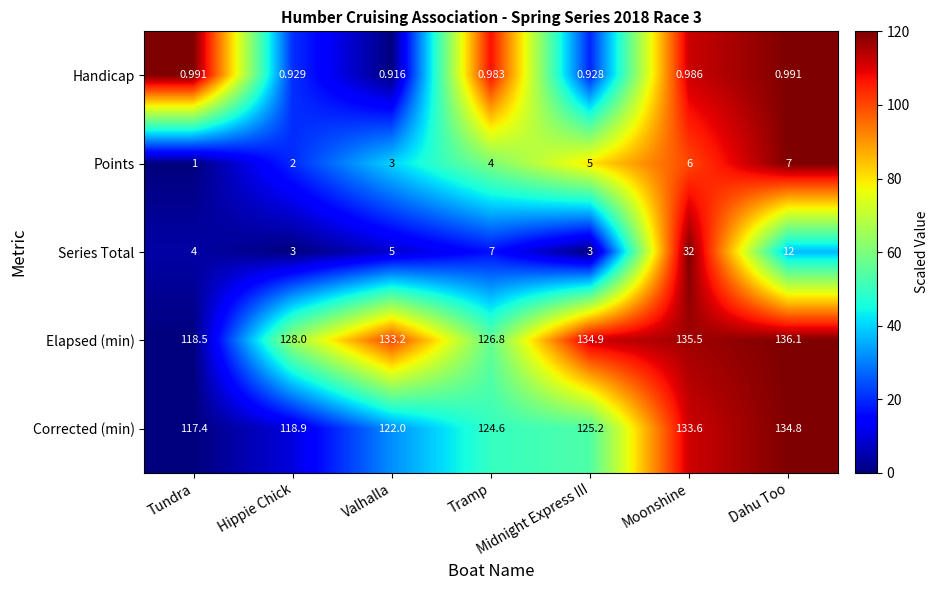

How many series are shown in this chart?

5